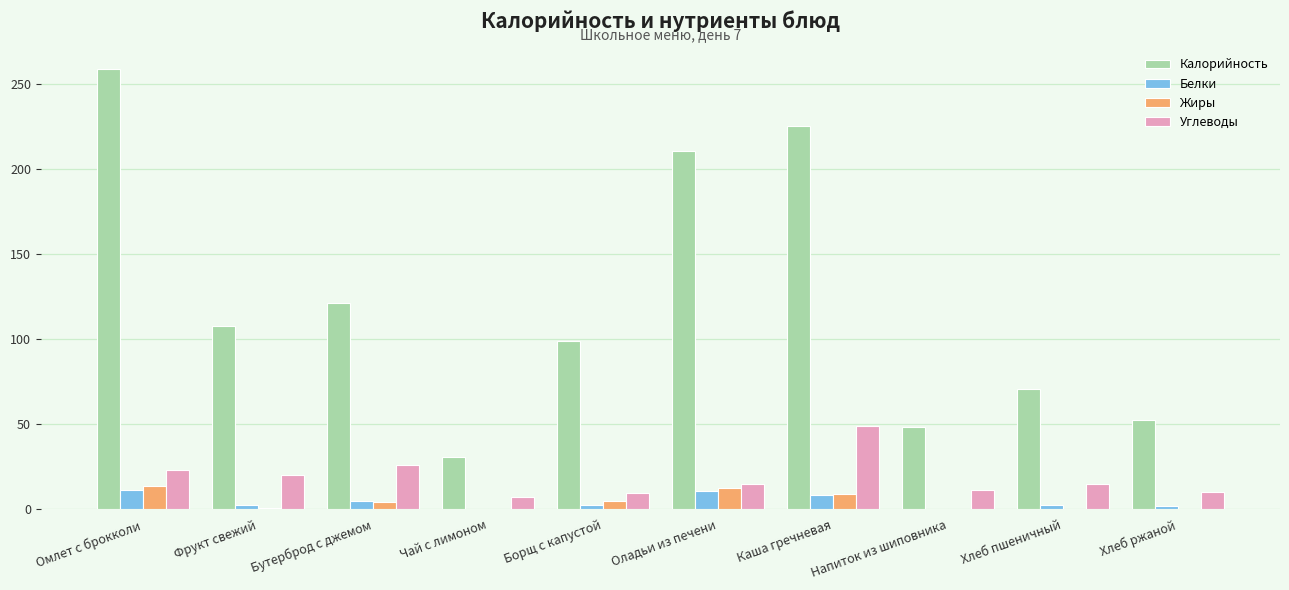

Which series has the widest spread of values?

Калорийность